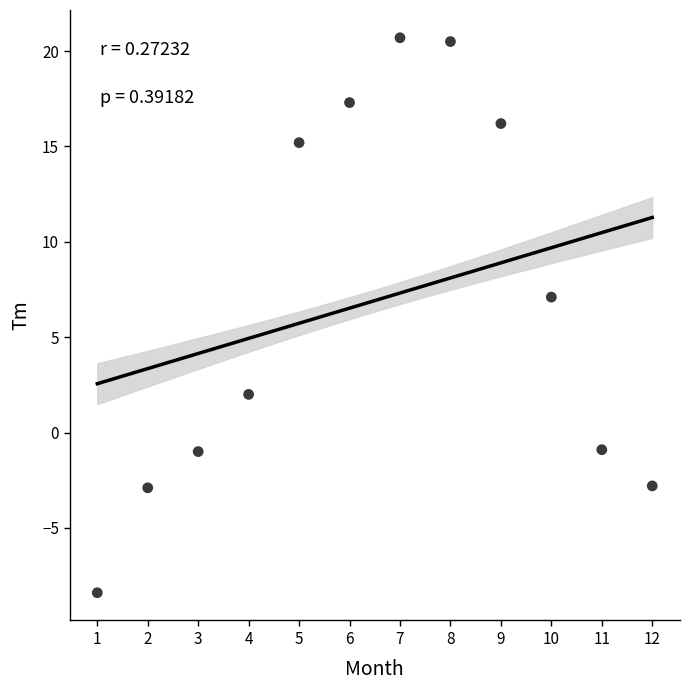

What is the range of X values (max minus min)?

11.0